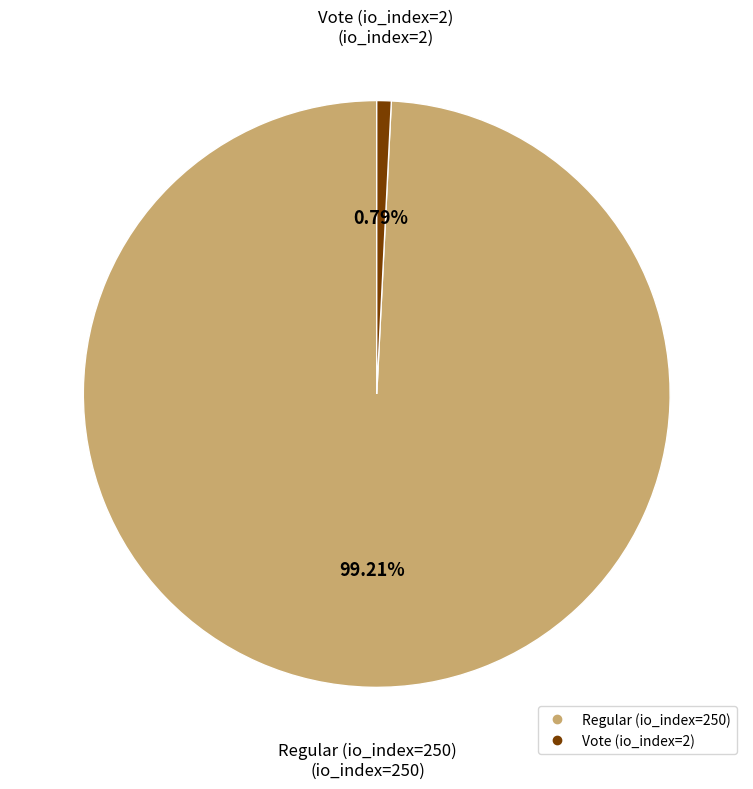

What percentage is the Regular (io_index=250) slice, to the nearest percent?

99%